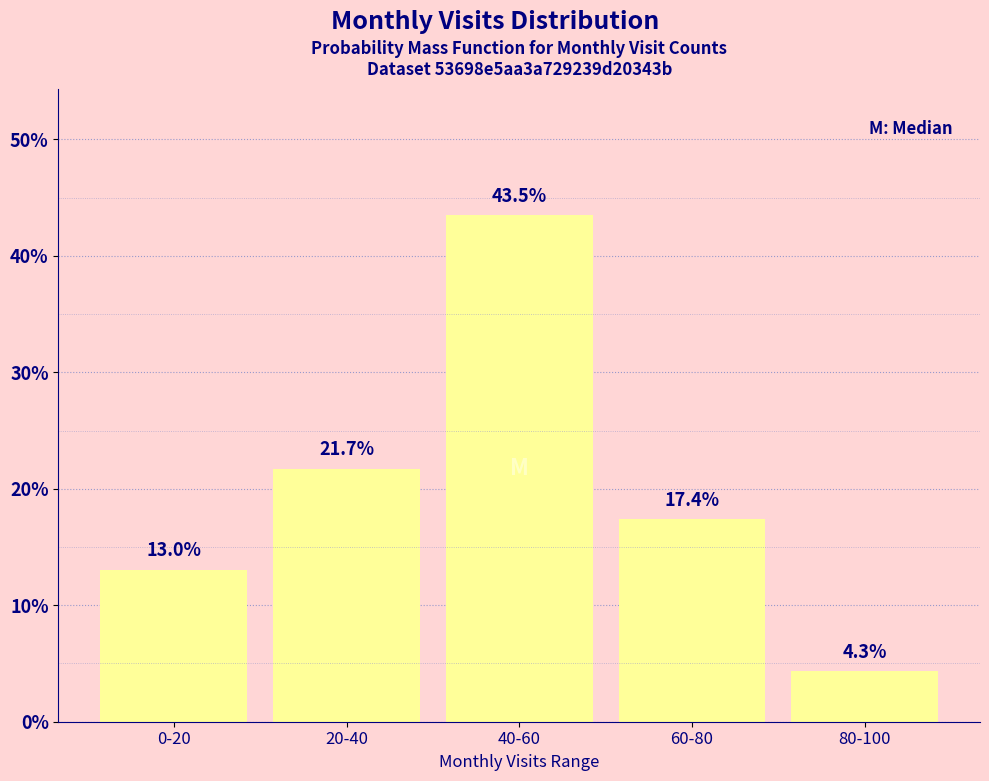

Reading left to right, transcribe all the data shown in this chart.

0-20=13.0	20-40=21.7	40-60=43.5	60-80=17.4	80-100=4.3